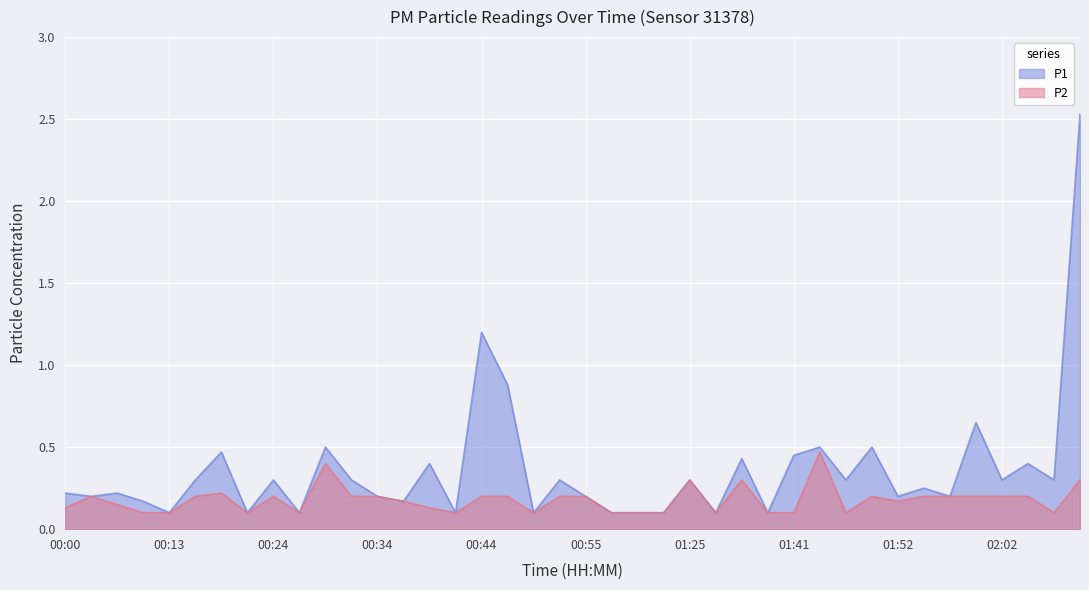

How many series are shown in this chart?

2